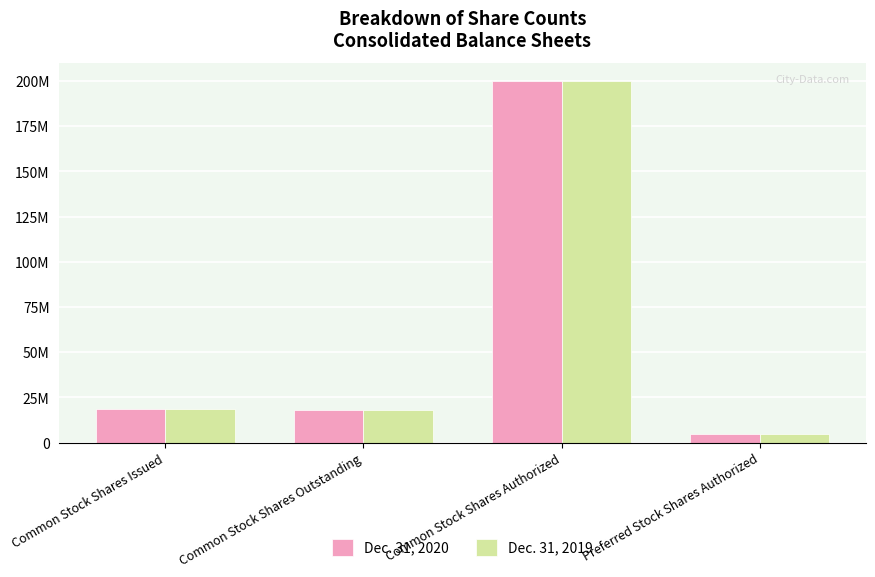

Are the bars horizontal?

No